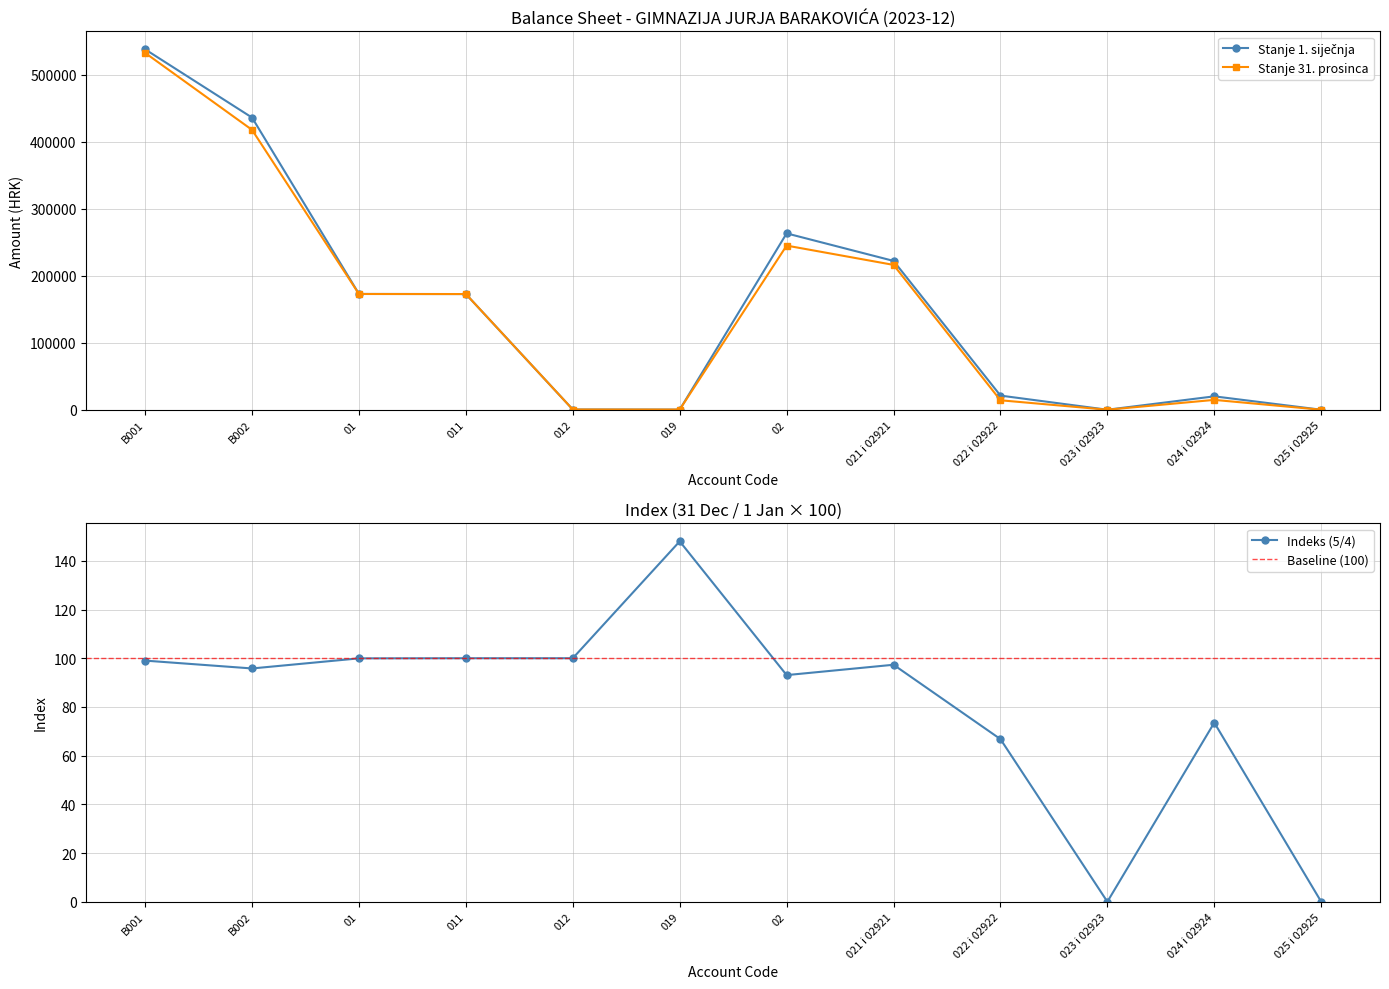

How many values in the Stanje 31. prosinca series exceed 172787?

6